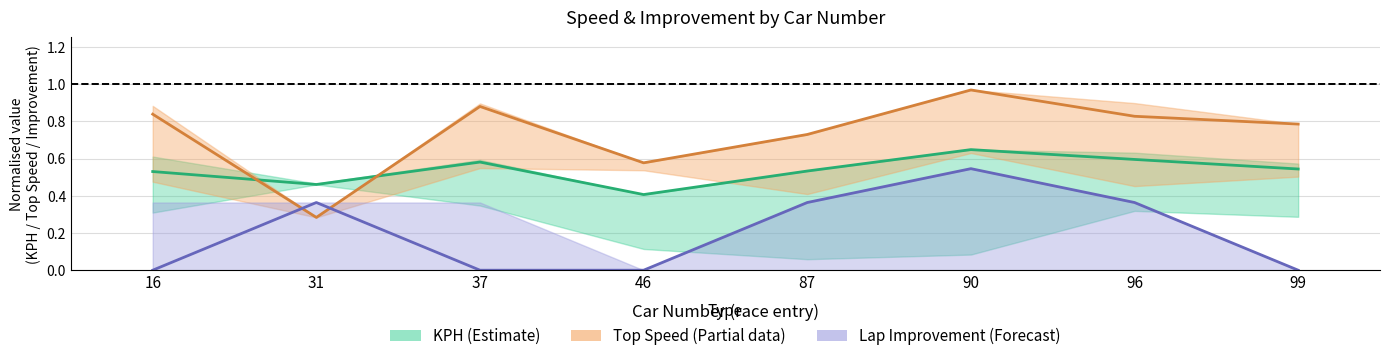

The value of Lap Improvement mean at 90 is 0.5. True or false?

True